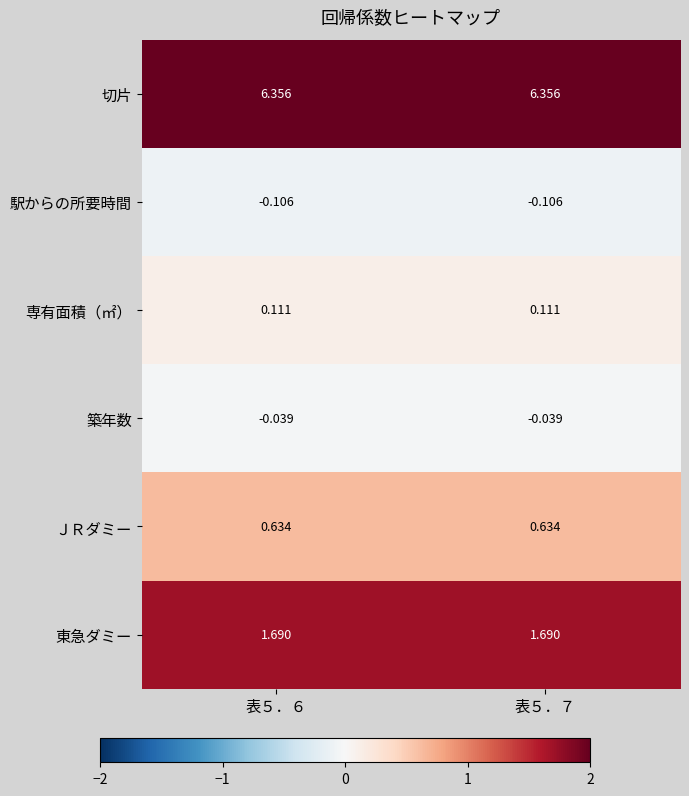

Rank the series by their maximum value, from lowest to highest.

駅からの所要時間, 築年数, 専有面積（㎡）, ＪＲダミー, 東急ダミー, 切片